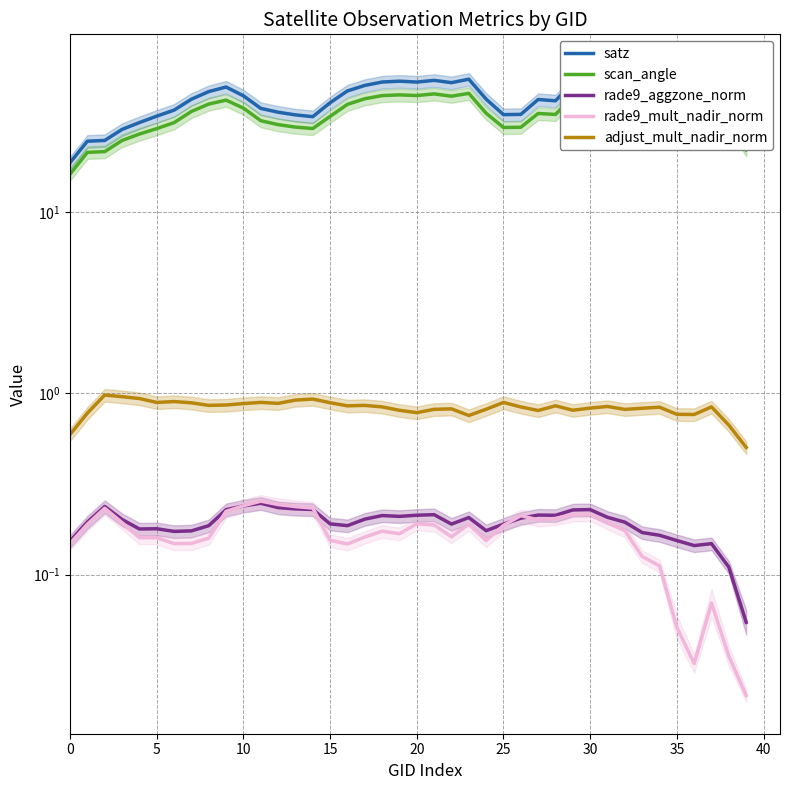

True or false: rade9_aggzone_norm and rade9_mult_nadir_norm cross at least once.

True